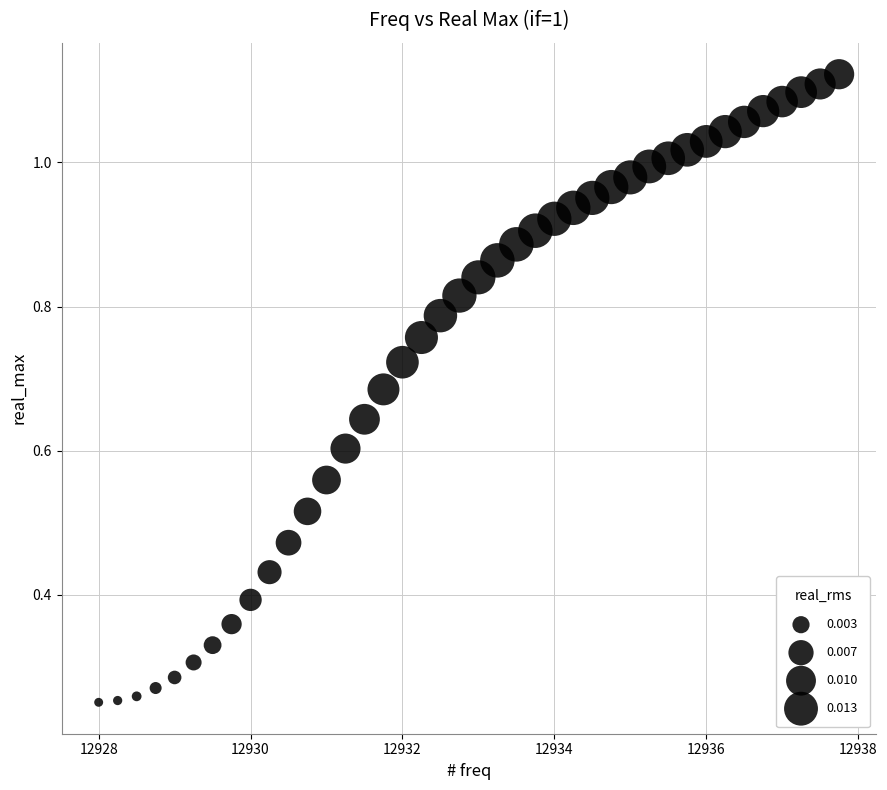

What is the range of X values (max minus min)?

9.8